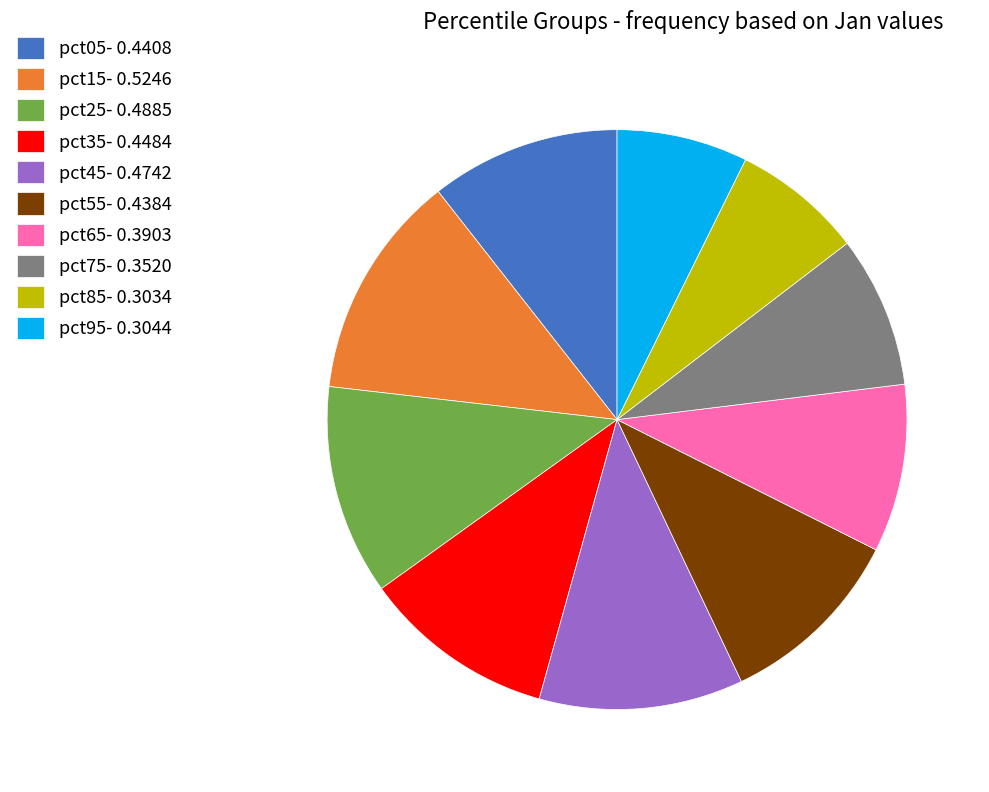

Which has a higher value, pct65- 0.3903 or pct15- 0.5246?

pct15- 0.5246